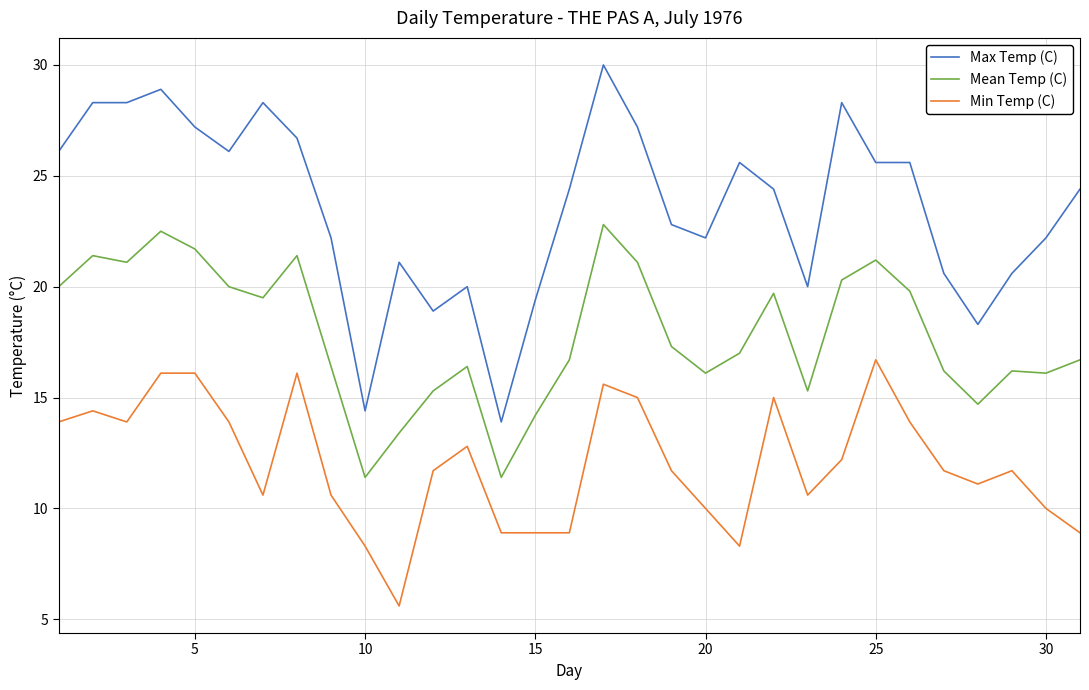

List the series in order of their peak value, highest first.

Max Temp (C), Mean Temp (C), Min Temp (C)